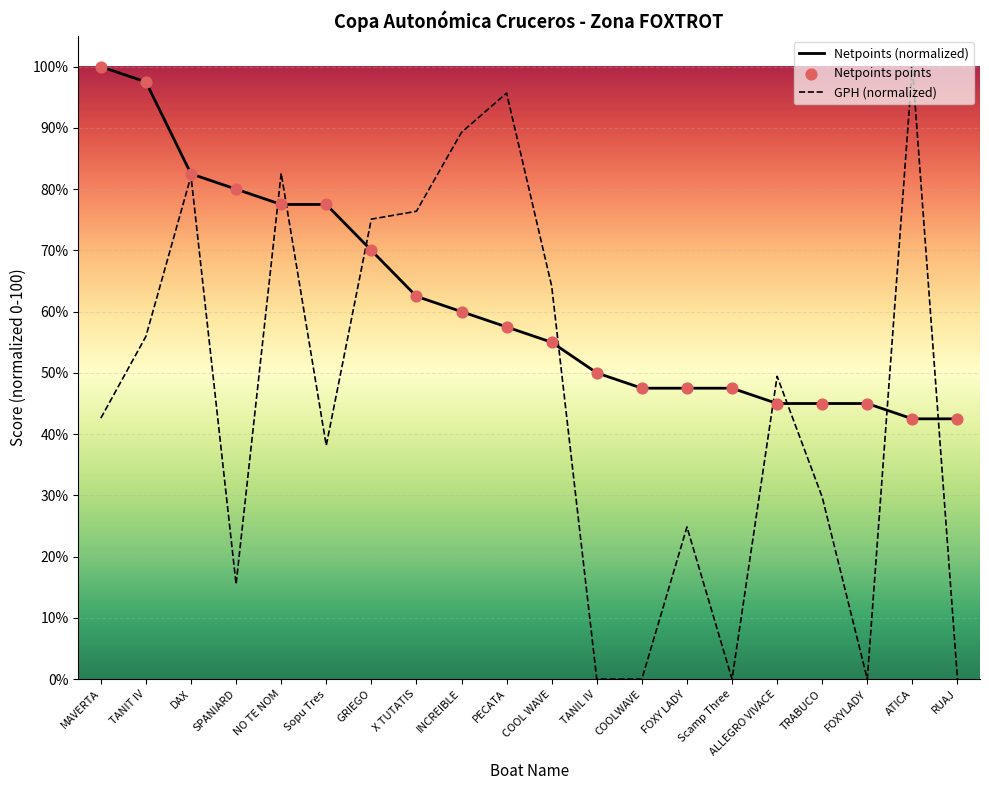

What are all the series names shown in the legend?

Netpoints (normalized), GPH (normalized), Netpoints points